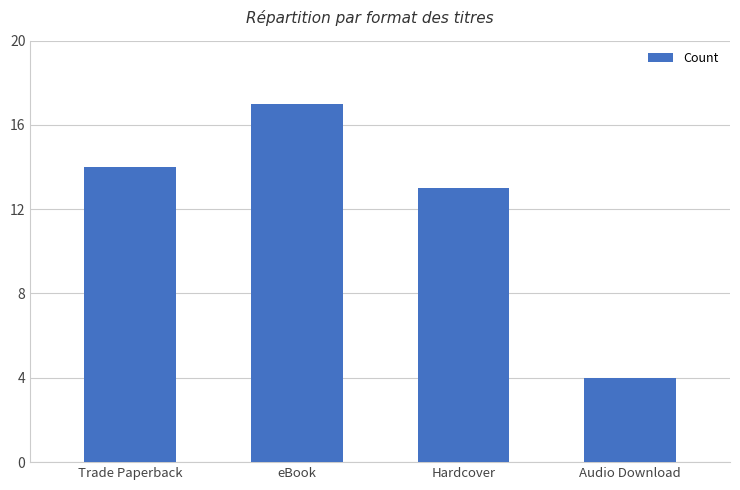

What is the label of the 3rd bar from the left?

Hardcover